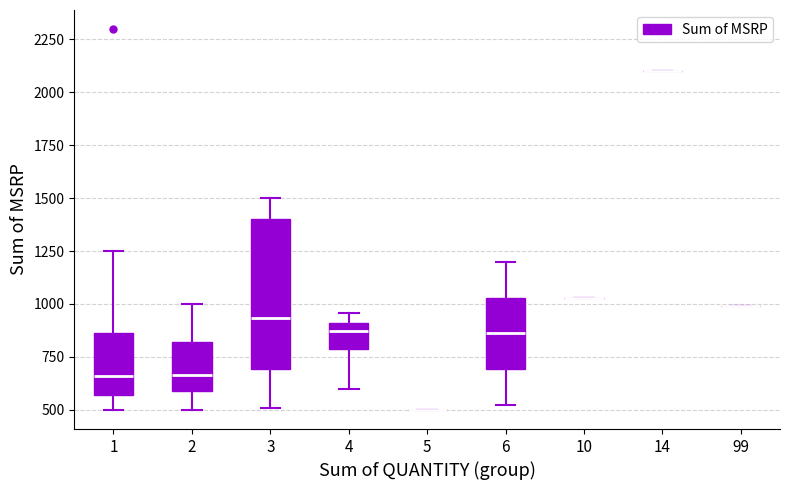

Where does the upper whisker of the box at x = 3 end on the y-axis? The values are not printed on the chart, so give them approximately, as read against the axis.

1500